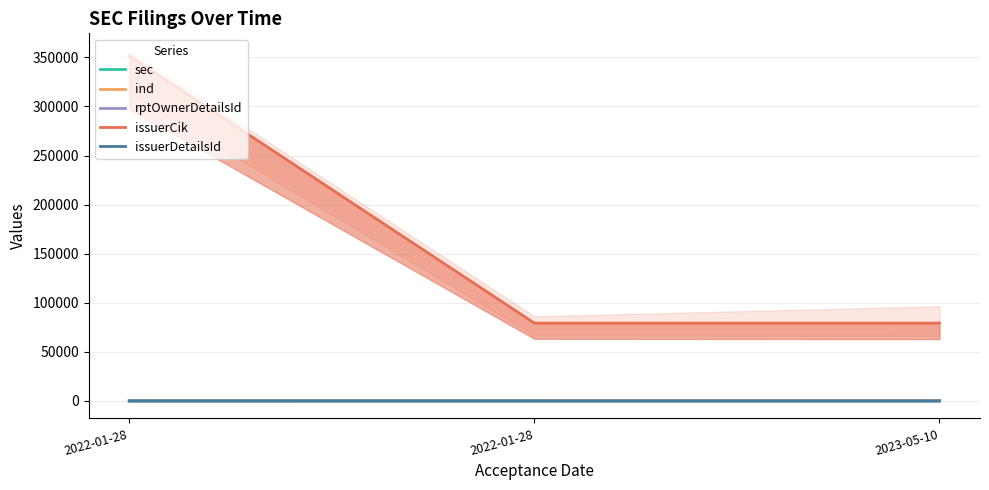

Between 2022-01-28 and 2022-01-28, which is larger?

2022-01-28